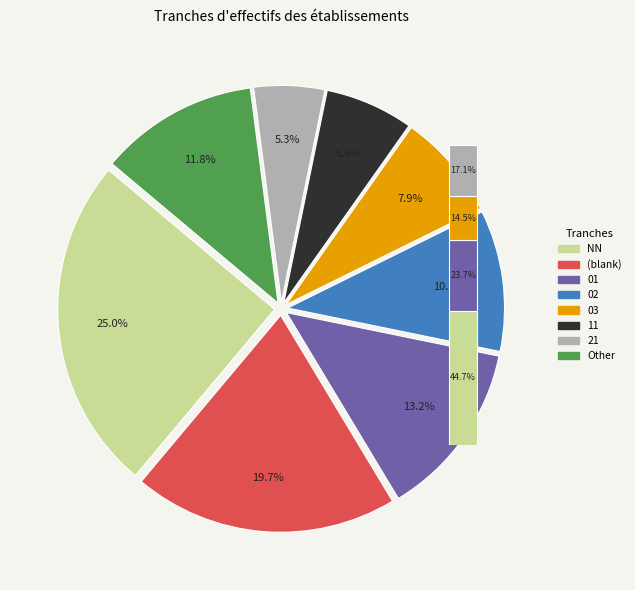

Is there any slice that represents more than half of the pie?

No